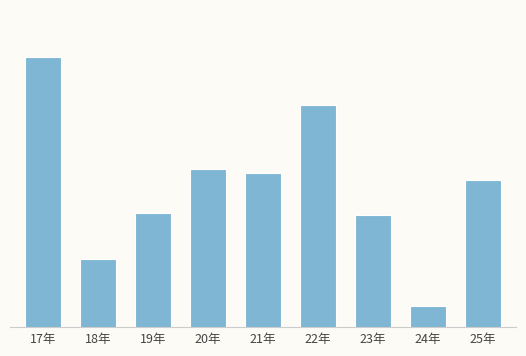

List the labels in order of value, largest first.

17年, 22年, 20年, 21年, 25年, 19年, 23年, 18年, 24年